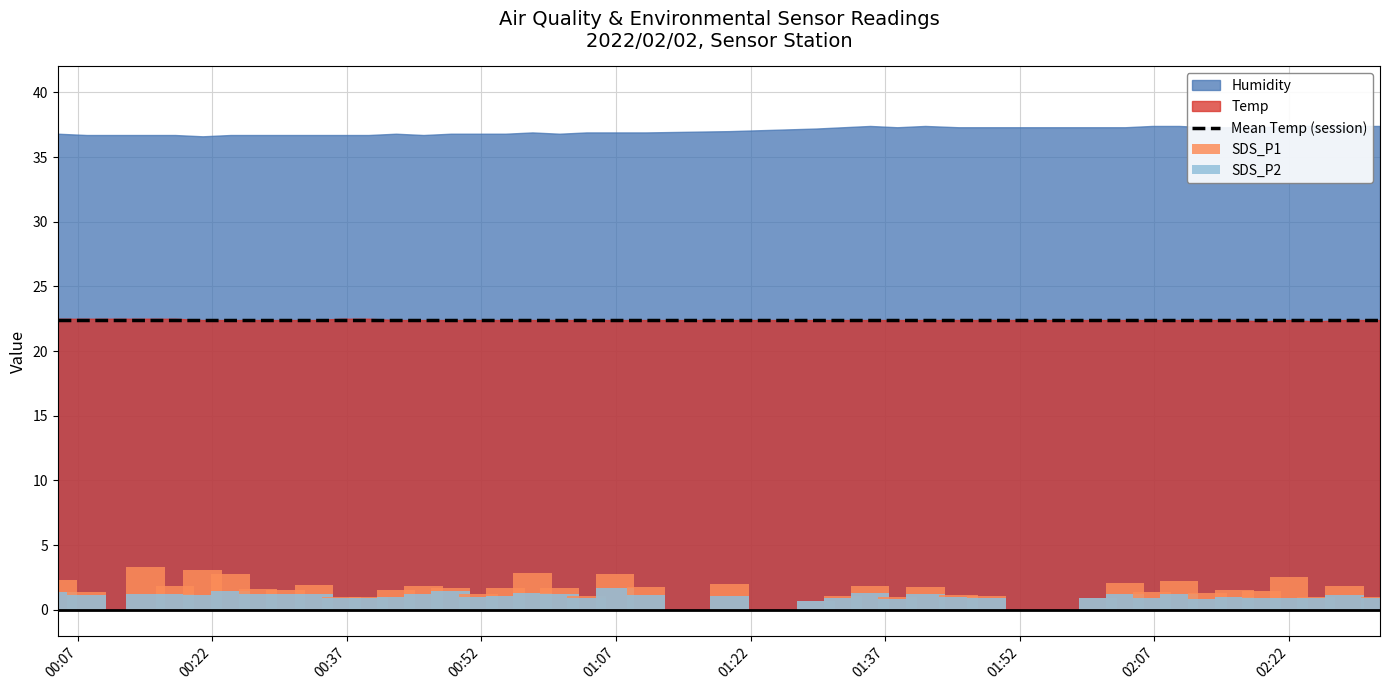

Is the value of Temp at 15 greater than the value of Humidity at 12?

No